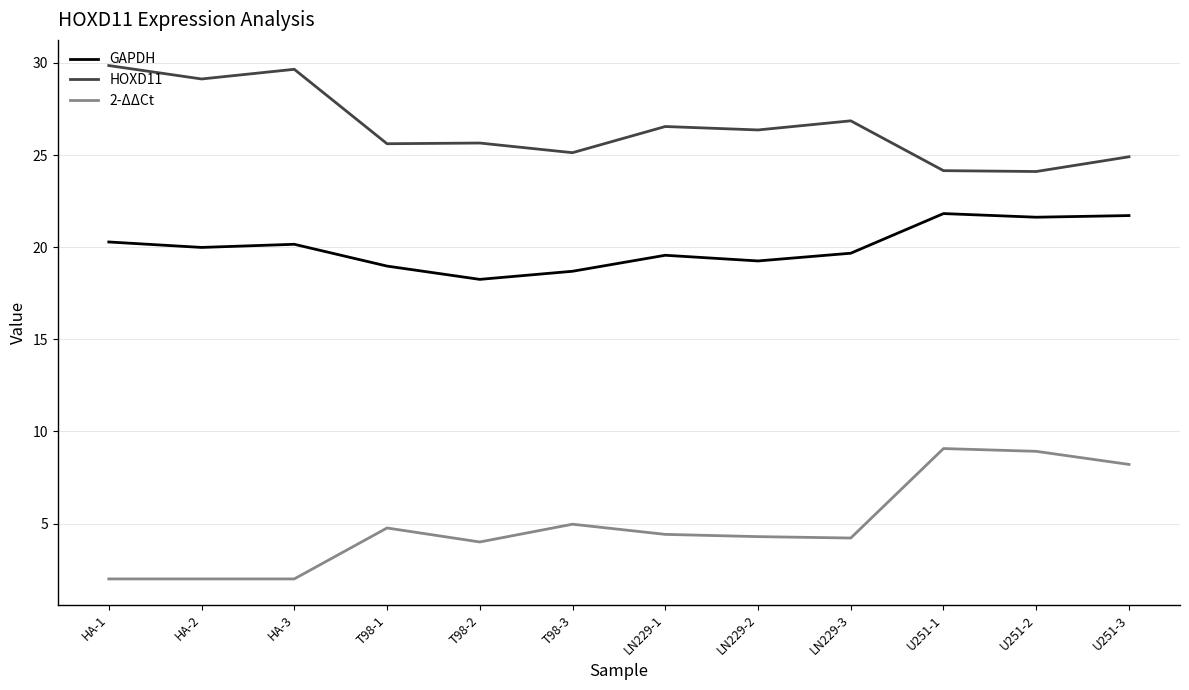

What position from the right is HA-1?

12